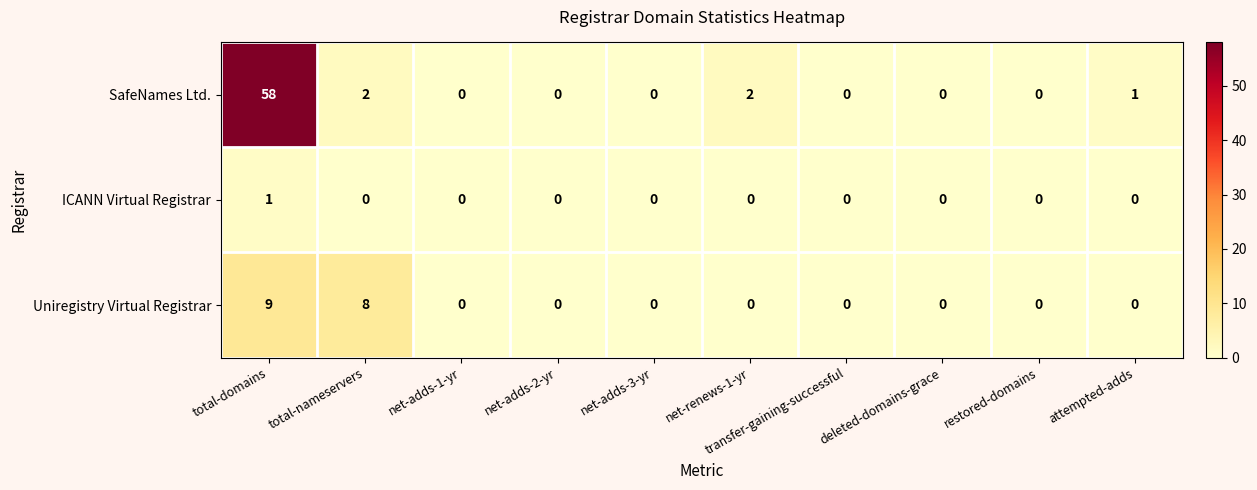

What is the maximum value for SafeNames Ltd.?

58